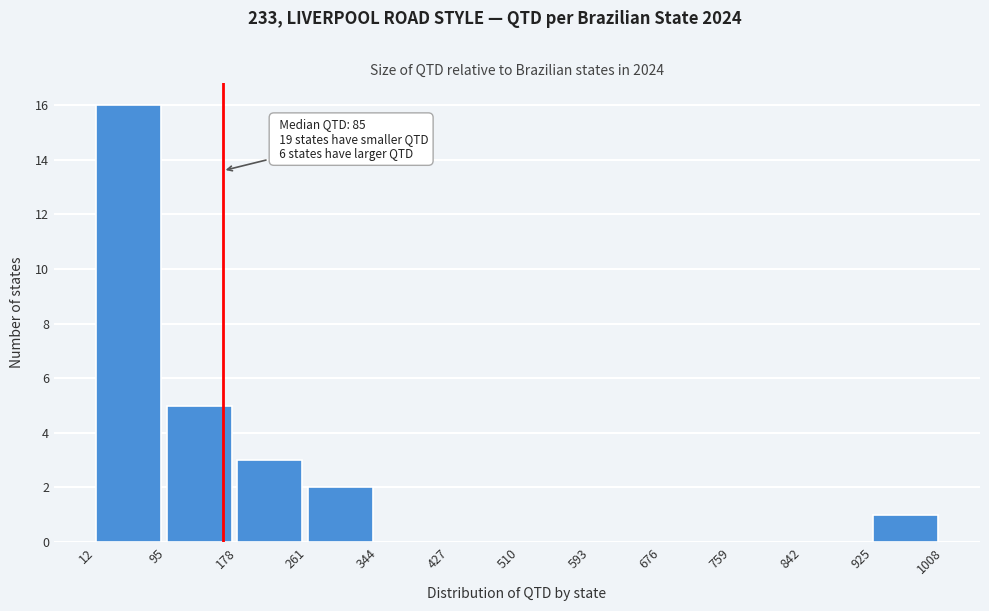

Which range on the x-axis has the tallest bar?

12 to 95